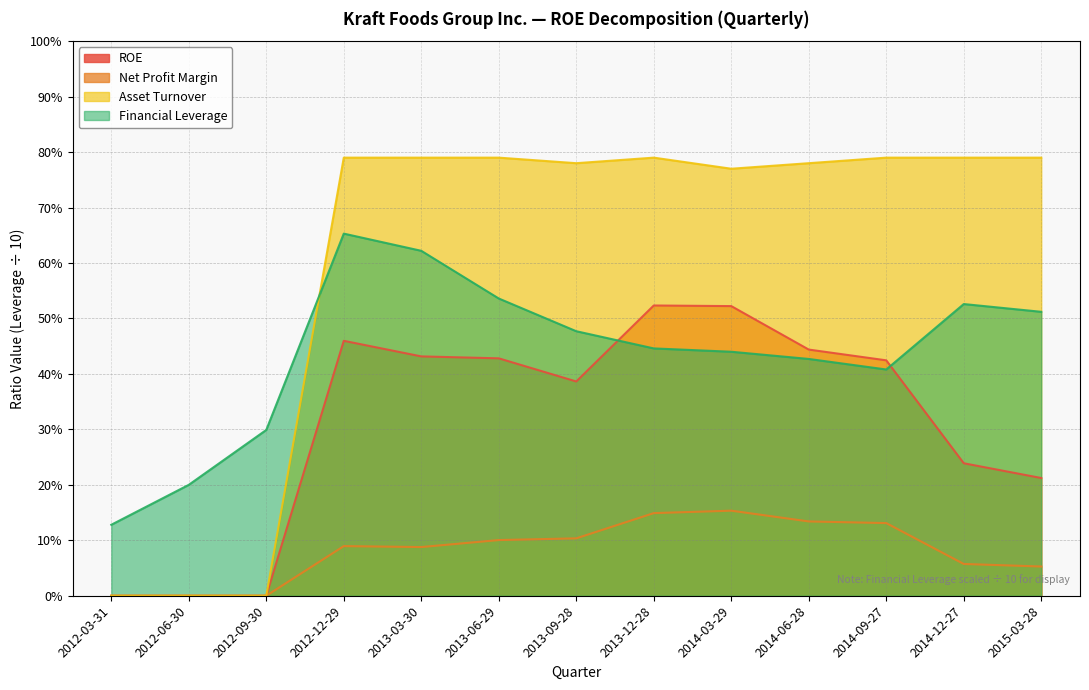

True or false: Asset Turnover and ROE cross at least once.

False